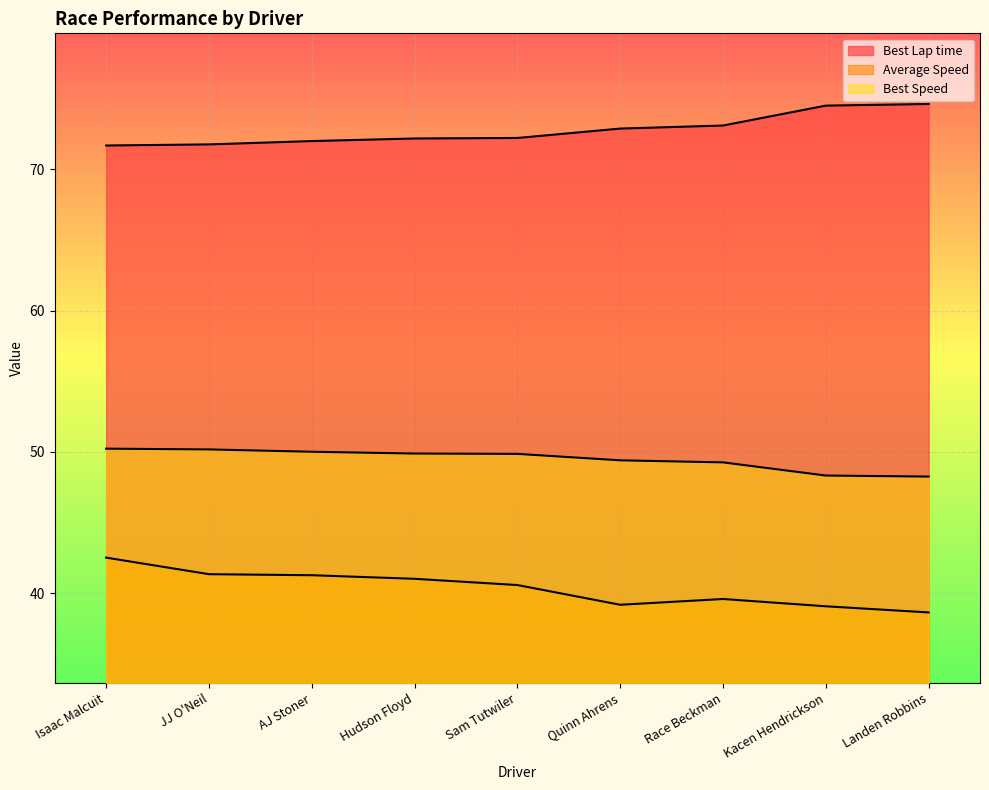

Reading left to right, extract all data points from this chart.

Best Lap time: 71.7	71.8	72.0	72.2	72.2	72.9	73.1	74.5	74.6
Average Speed: 42.5	41.3	41.3	41.0	40.6	39.2	39.6	39.1	38.6
Best Speed: 50.2	50.2	50.0	49.9	49.9	49.4	49.3	48.3	48.2